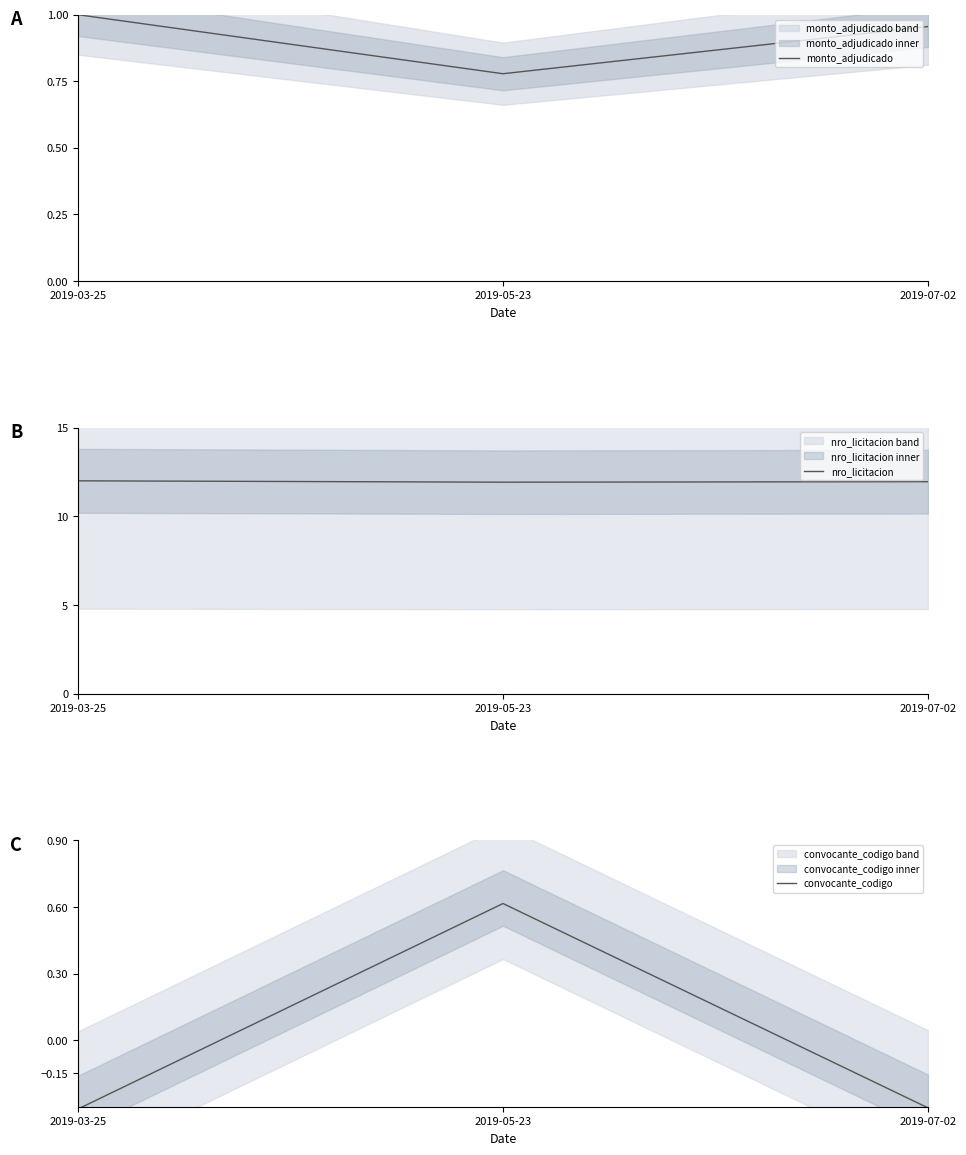

How many monto_adjudicado values are between 0 and 1?

3